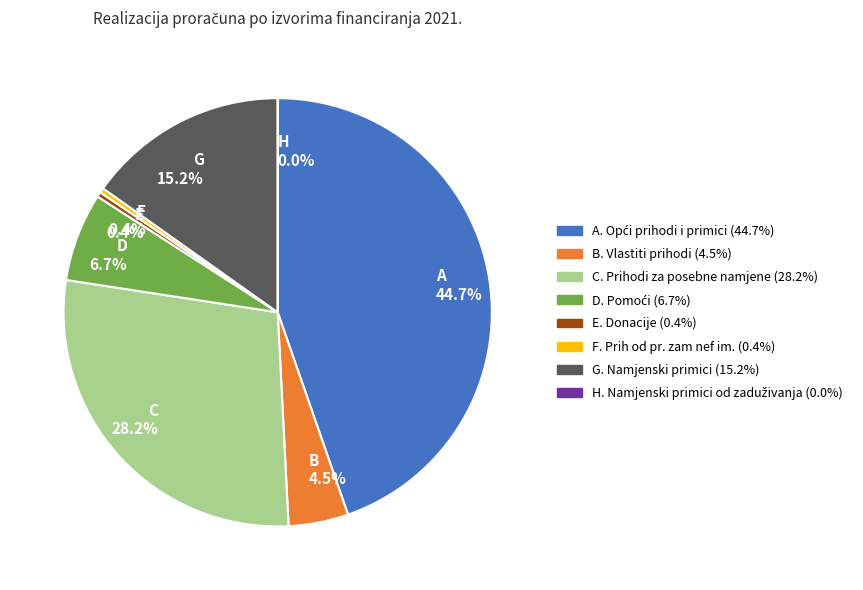

Rank the categories by value from lowest to highest.

Namjenski primici od zaduživanja, Prih od pr. zam nef im., Donacije, Vlastiti prihodi, Pomoći, Namjenski primici, Prihodi za posebne namjene, Opći prihodi i primici